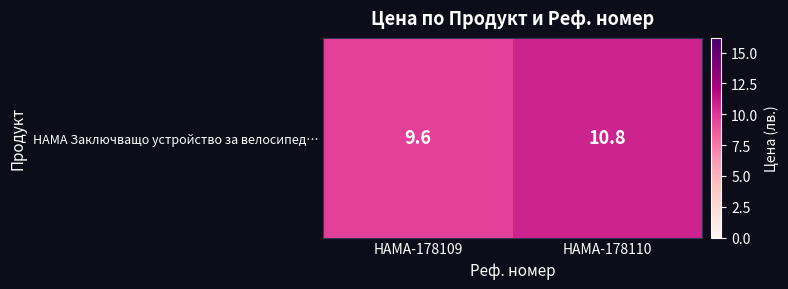

Reading left to right, what are all the values shown in this chart?

9.6	10.8